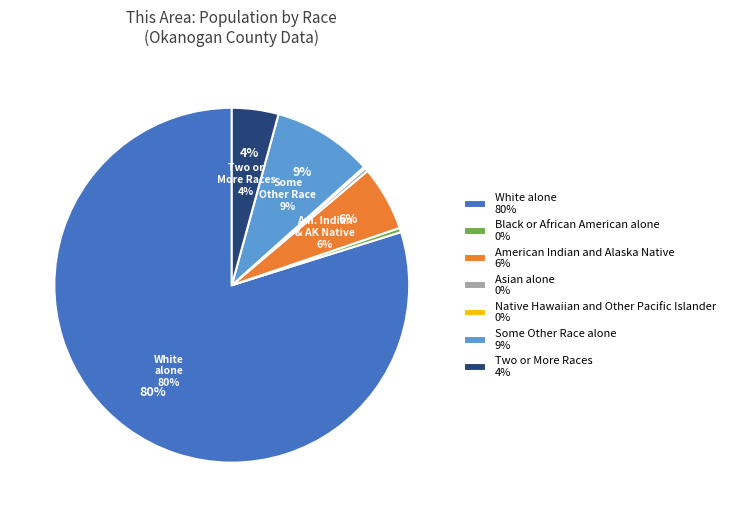

Count the number of slices in the pie.

7